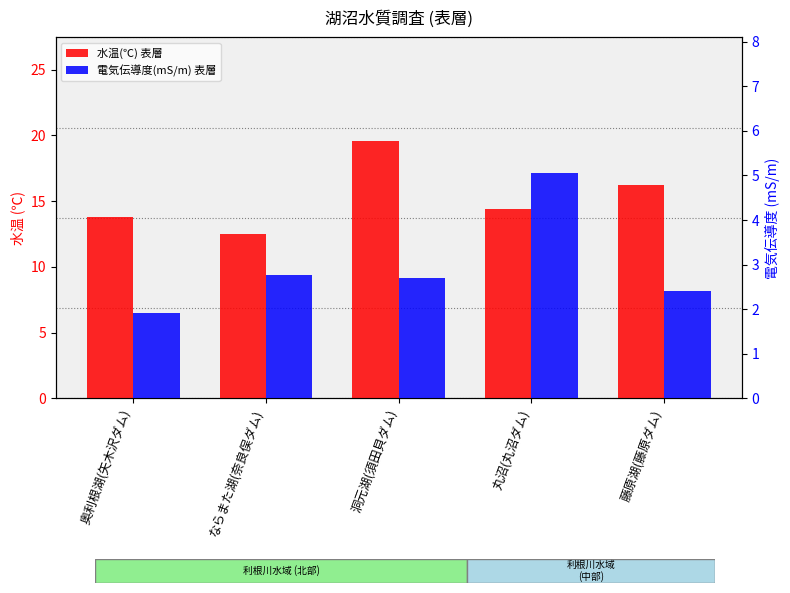

What is the highest value of the 水温(℃) 表層 series?

19.6